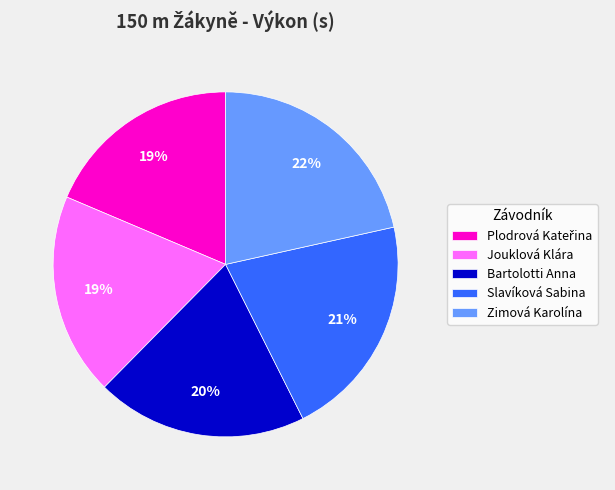

To the nearest percent, what is the difference between the largest and smallest slice percentages?

3%